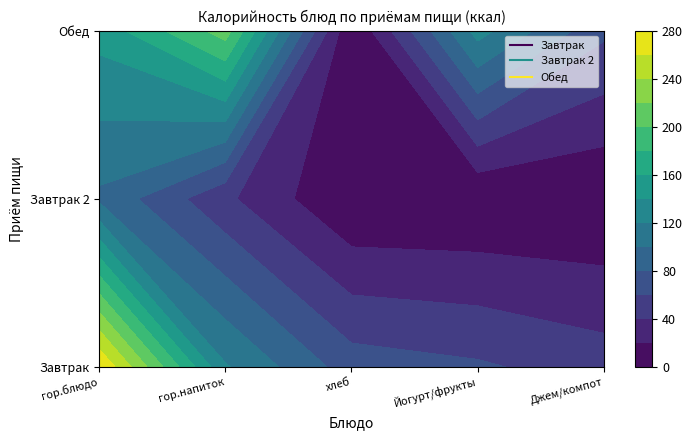

Rank the series by their maximum value, from highest to lowest.

Завтрак, Обед, Завтрак 2